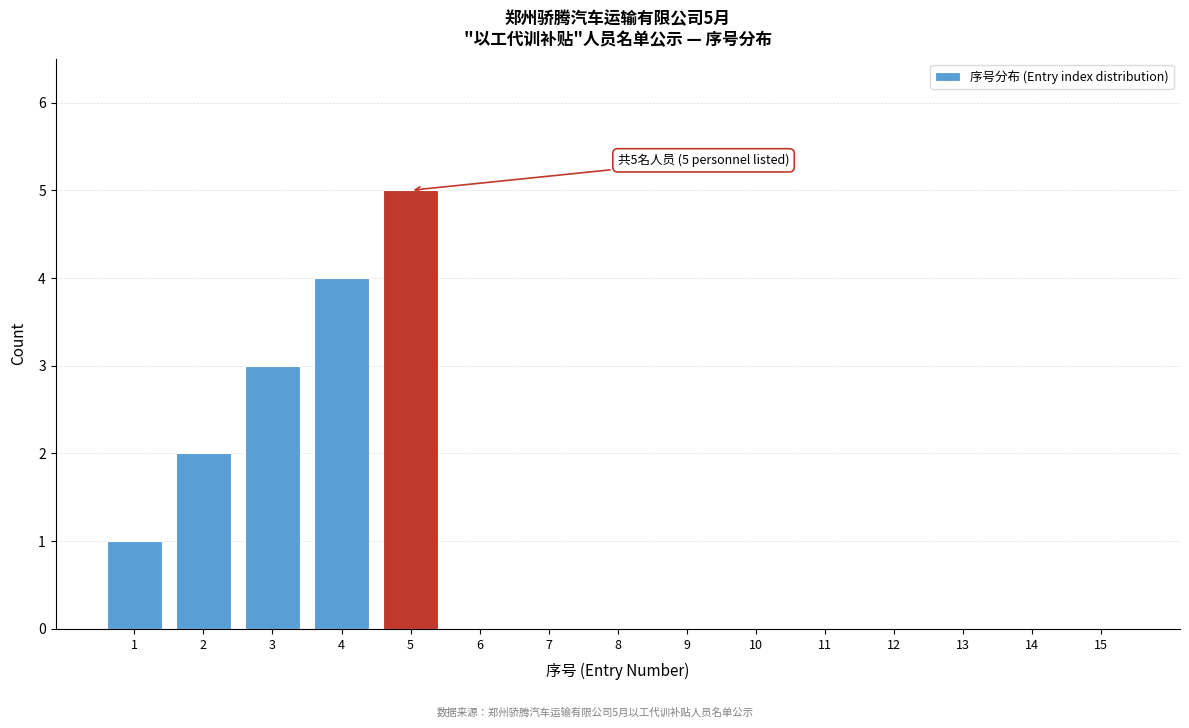

Reading left to right, extract all data points from this chart.

1=1	2=2	3=3	4=4	5=5	6=0	7=0	8=0	9=0	10=0	11=0	12=0	13=0	14=0	15=0